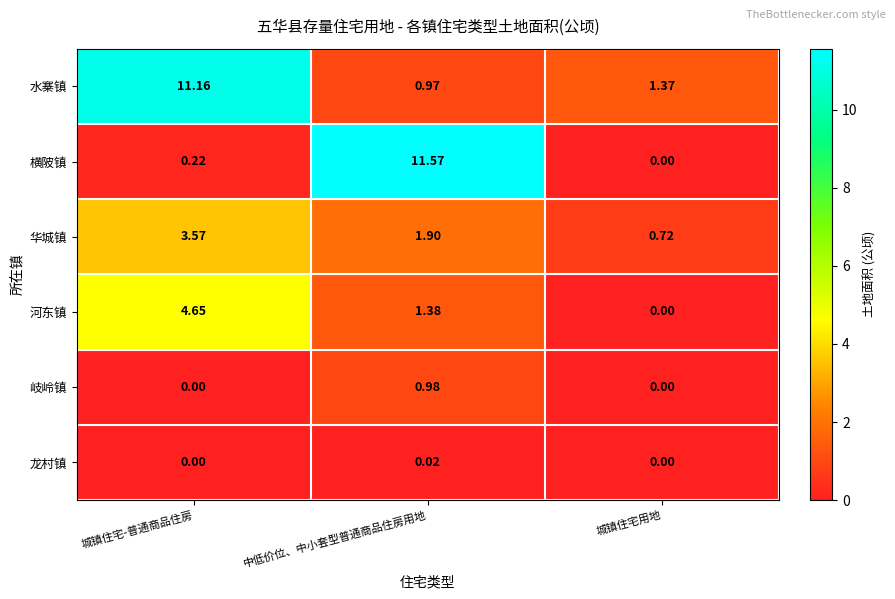

At which label does 华城镇 first exceed 1?

城镇住宅-普通商品住房